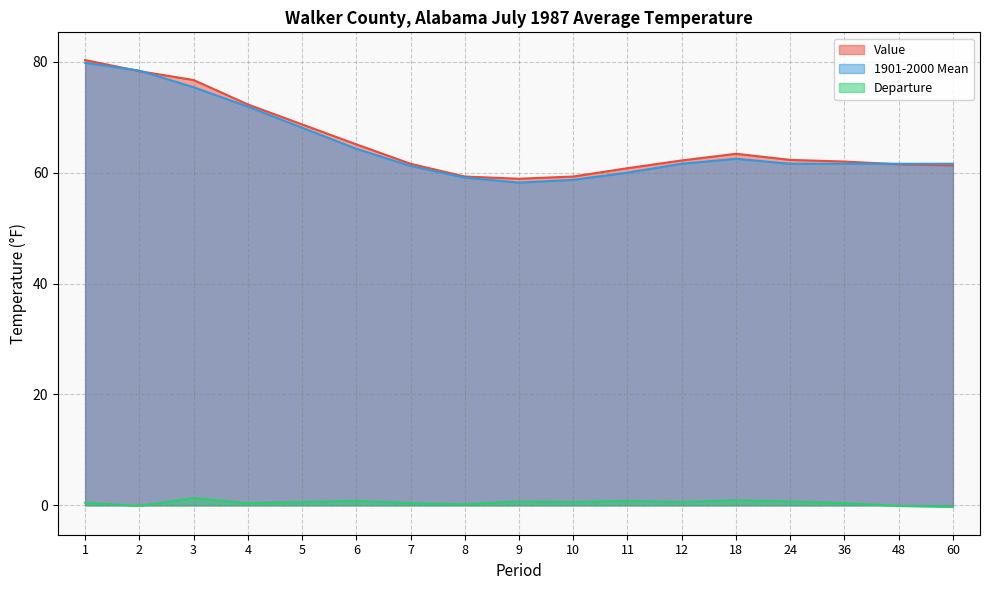

Rank the series at 2 from highest to lowest value.

1901-2000 Mean, Value, Departure